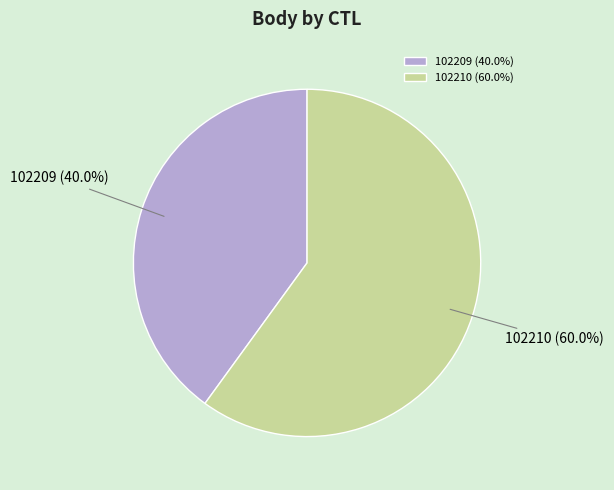

What percentage is the 102209 slice, to the nearest percent?

40%